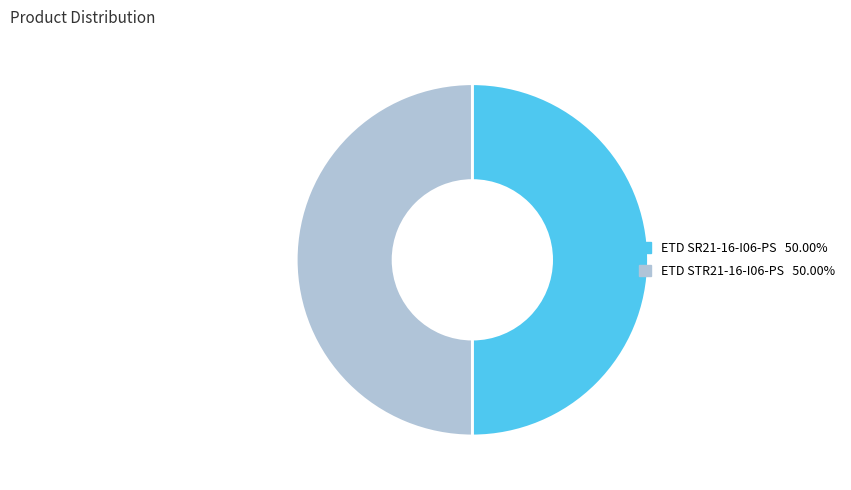

Do ETD SR21-16-I06-PS and ETD STR21-16-I06-PS together represent more than half of the pie?

Yes